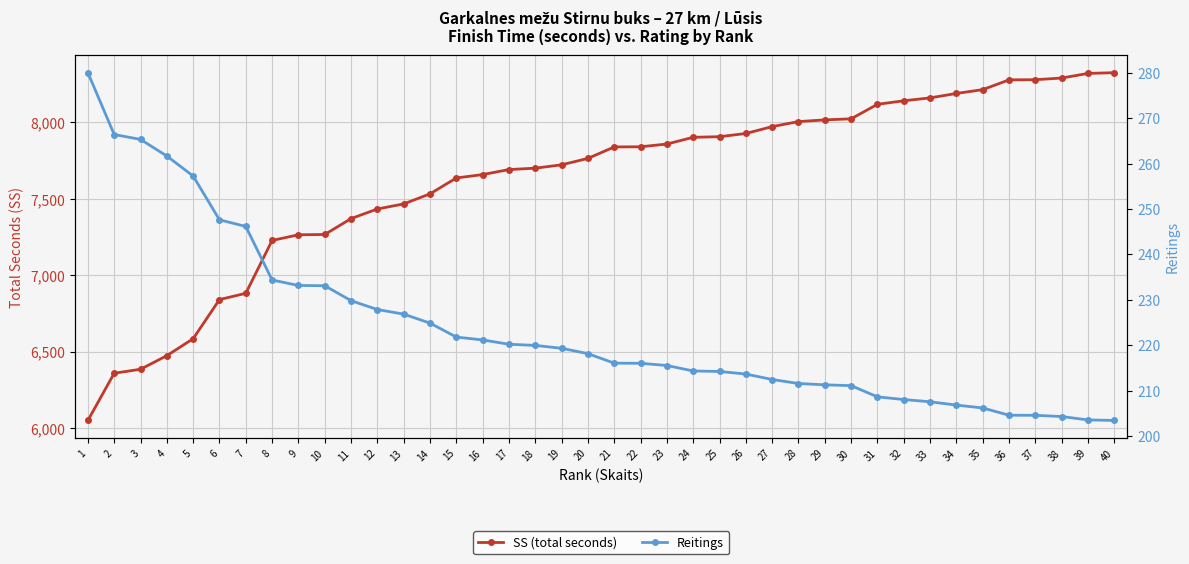

Which category has the lowest value in the SS (total seconds) series?

1